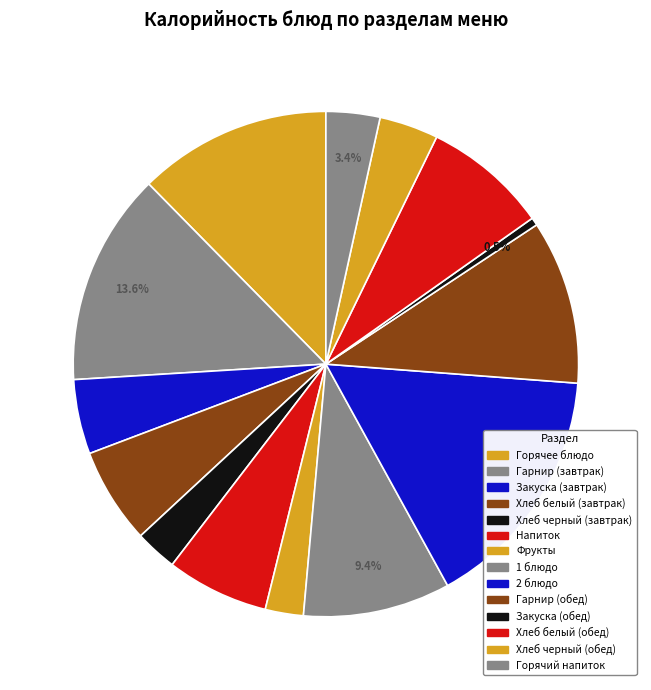

Which category has the smallest portion of the pie?

Закуска (обед)